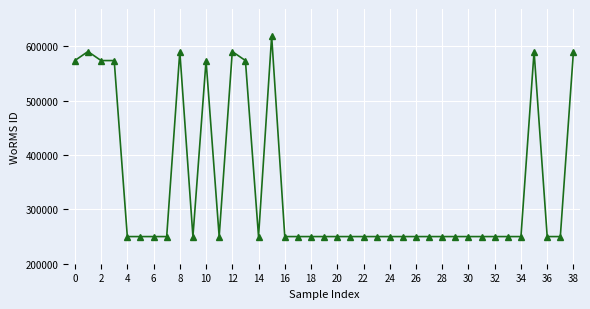

What is the smallest value displayed?

249731